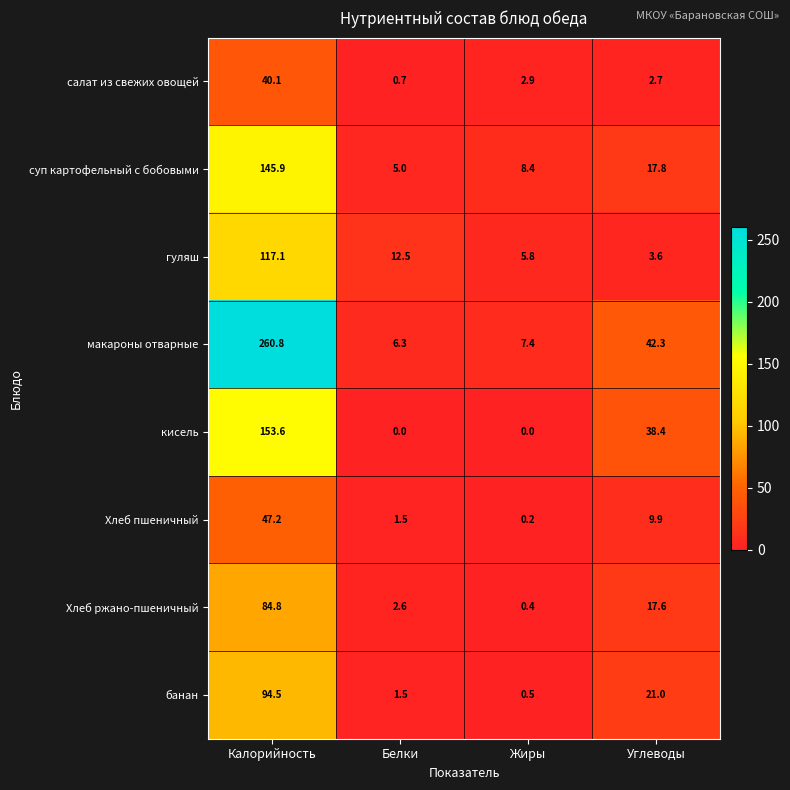

Rank the series at Углеводы from highest to lowest value.

макароны отварные, кисель, банан, суп картофельный с бобовыми, Хлеб ржано-пшеничный, Хлеб пшеничный, гуляш, салат из свежих овощей